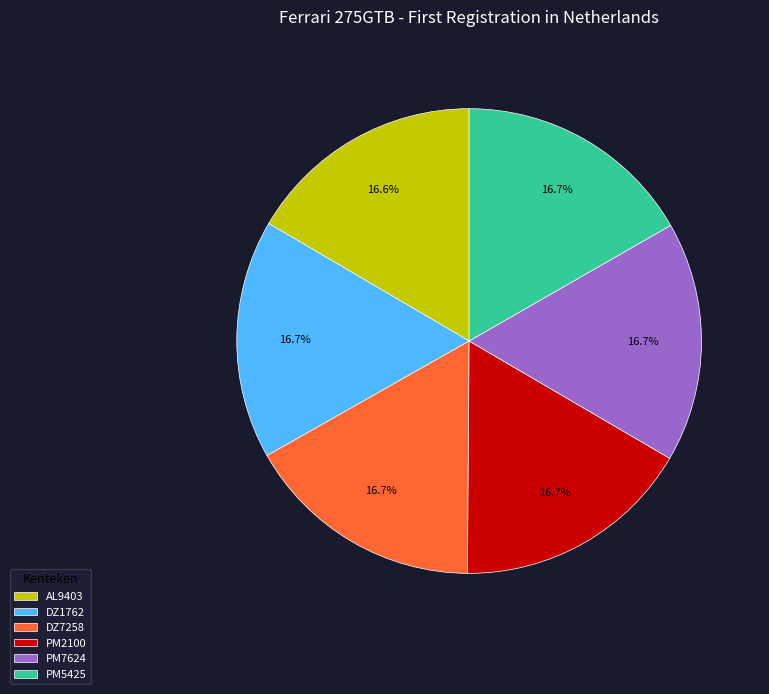

Combined, do DZ7258 and PM2100 account for over 50%?

No